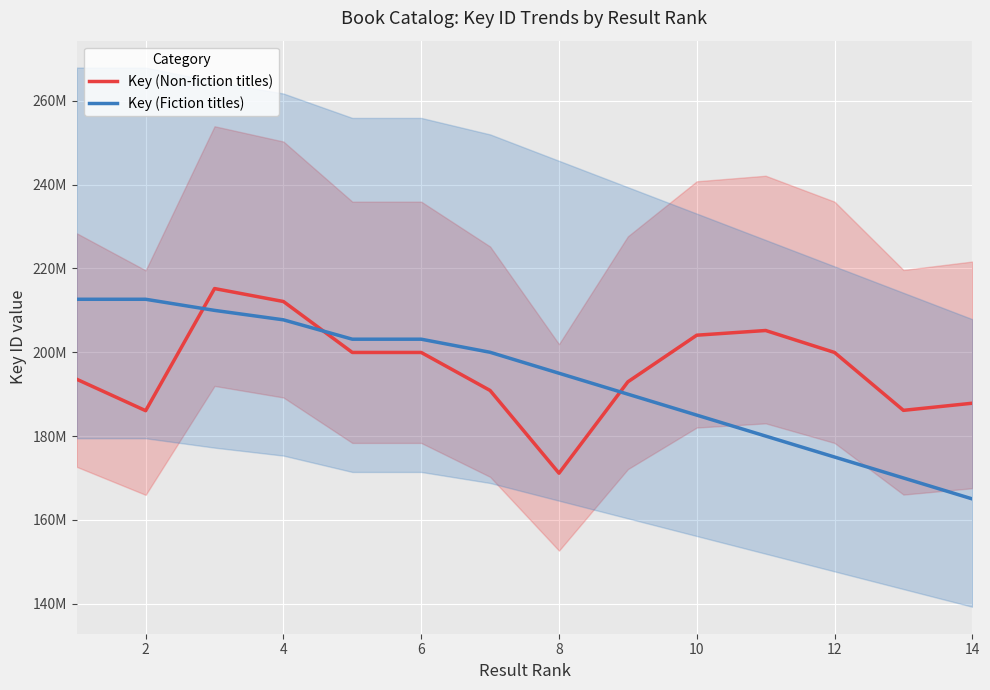

How many values in the Key (Non-fiction titles) series are below 199954373?

7